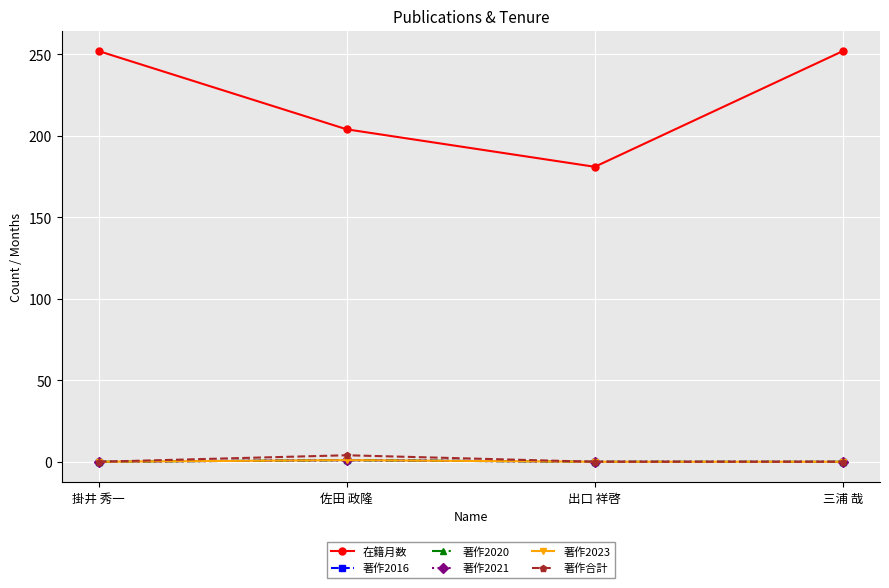

Is this an area chart (filled region under the line)?

No